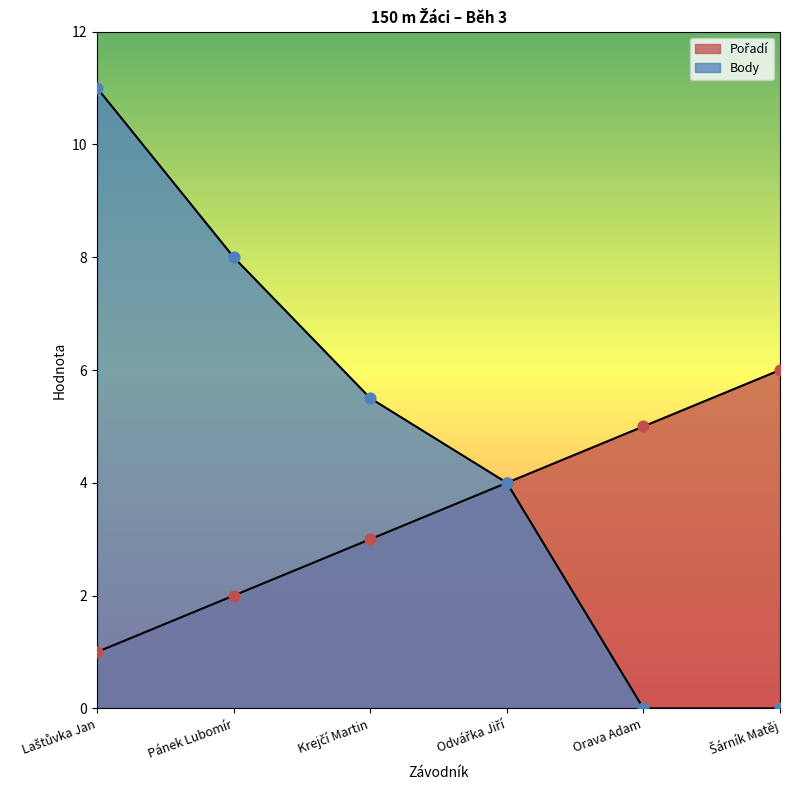

Which series reaches the maximum Y coordinate?

Body